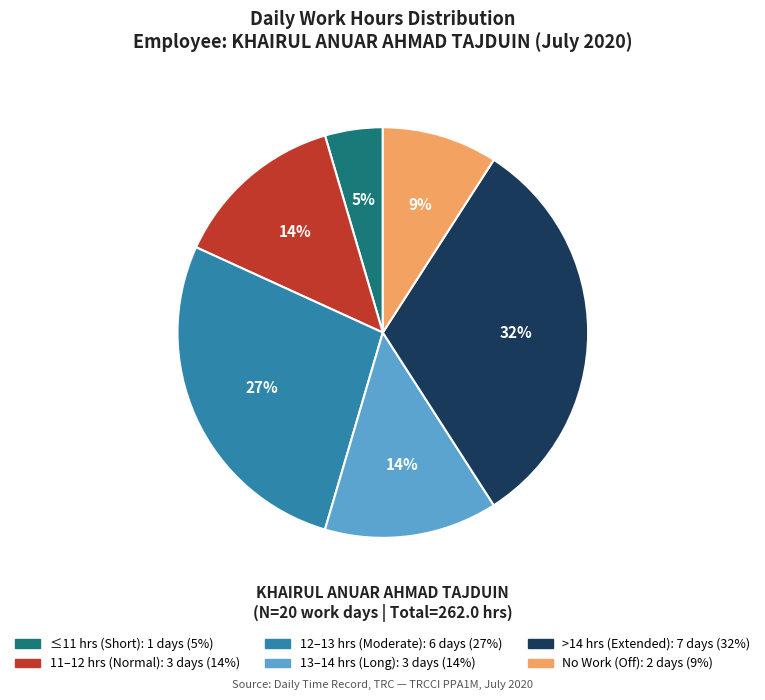

To the nearest percent, what is the average slice percentage?

17%